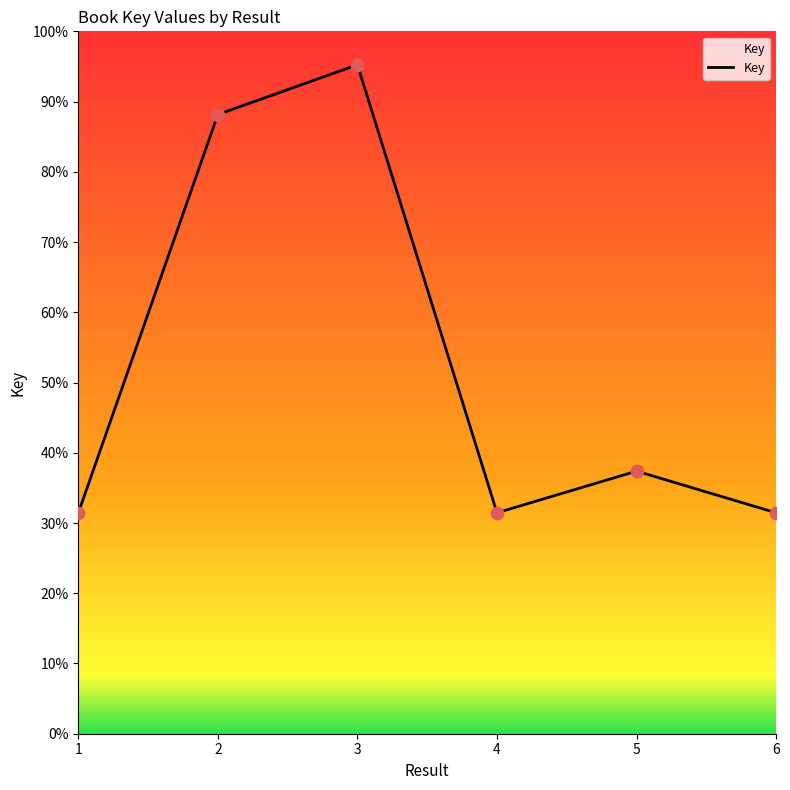

Is this an area chart (filled region under the line)?

Yes